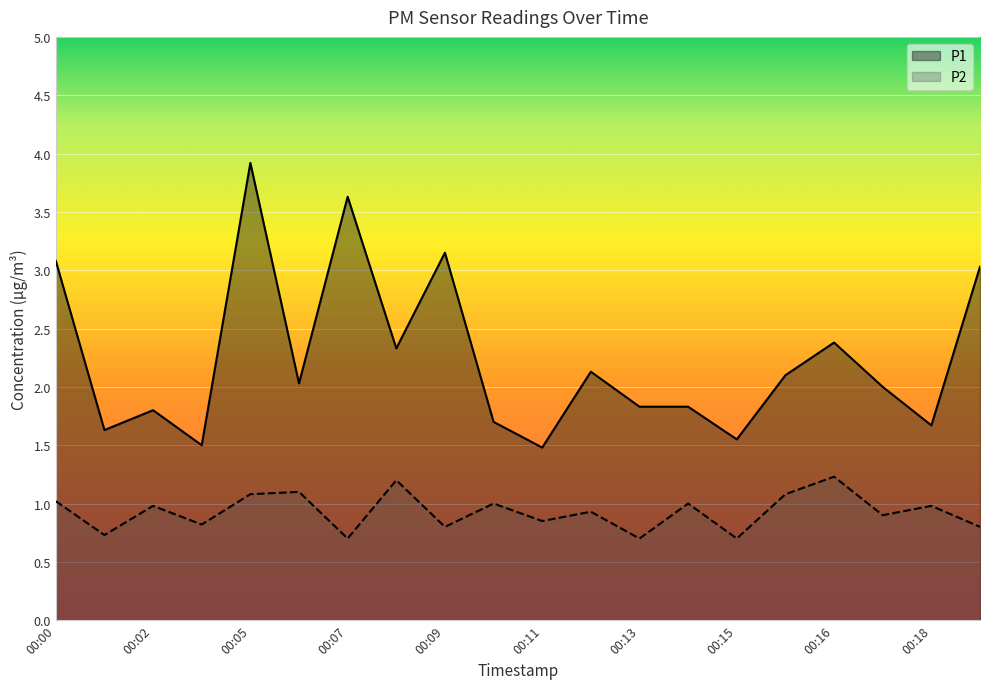

True or false: P1 and P2 intersect in this chart.

False